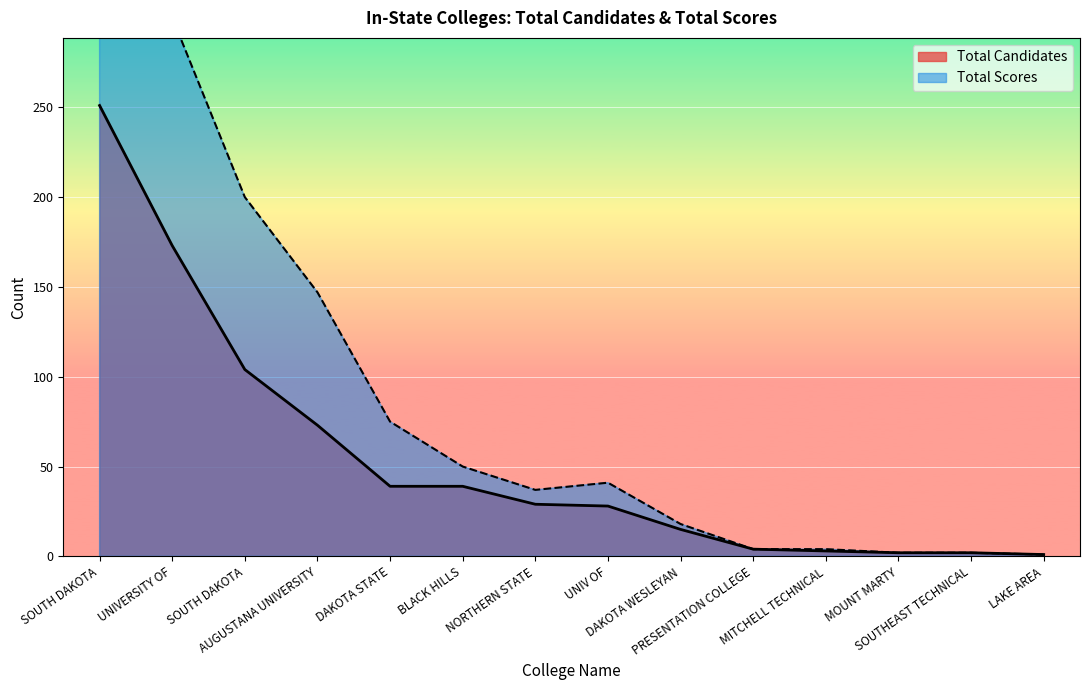

What is the maximum value shown in the chart?

407